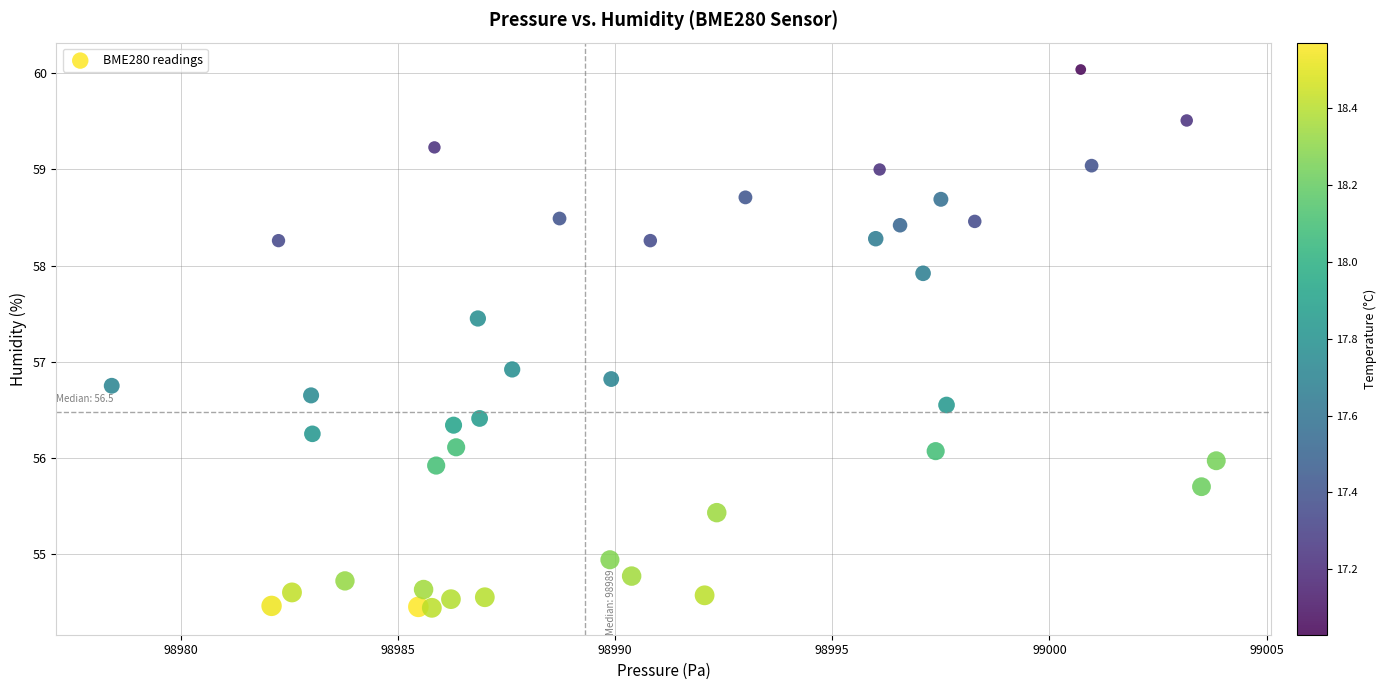

What Y value in the scatter plot is closest to 57?

56.9